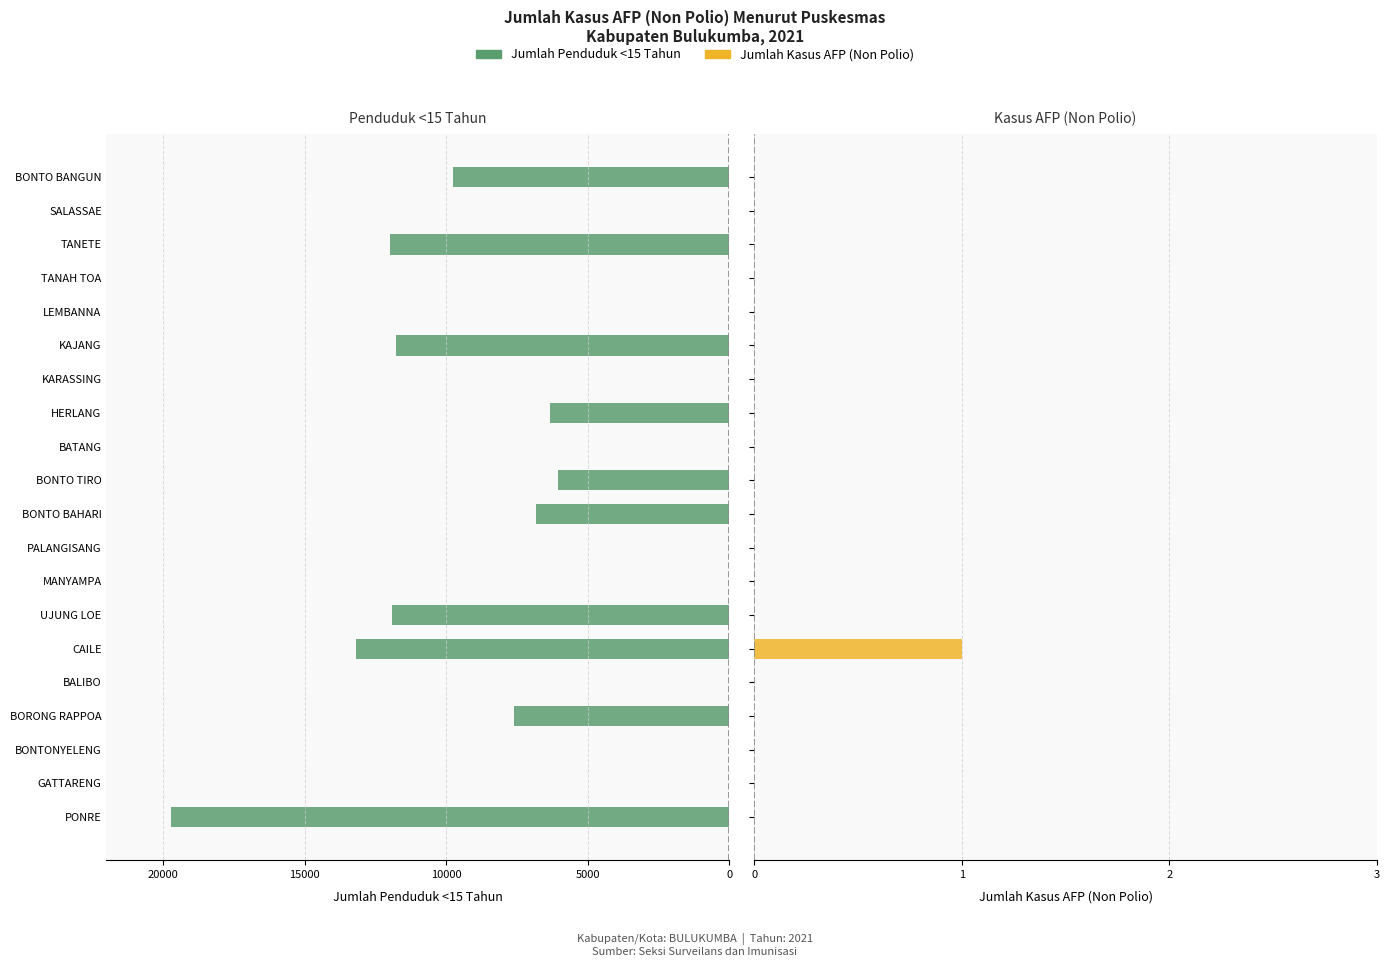

What is the spread (max minus min) of values at BORONG RAPPOA?

7612